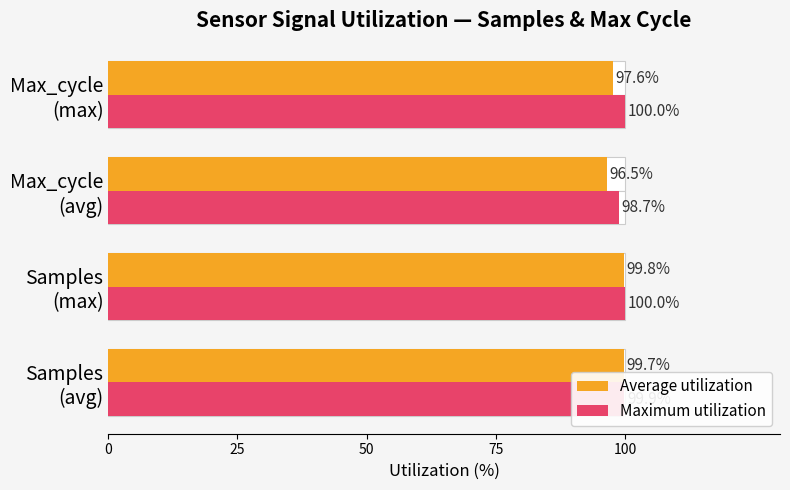

What is the highest value of the Maximum utilization series?

100.0